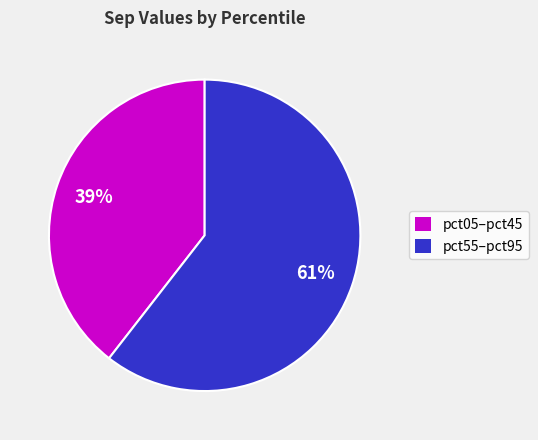

Between pct05–pct45 and pct55–pct95, which is larger?

pct55–pct95